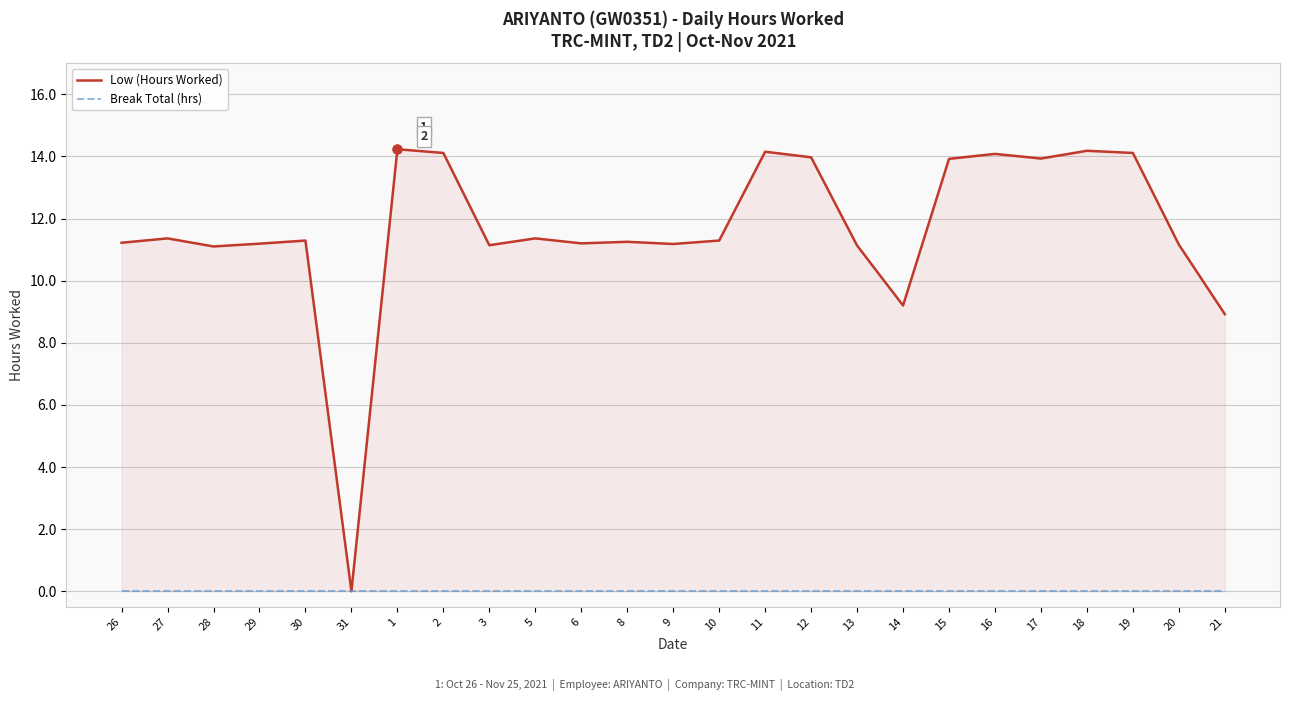

Is the value of Break Total (hrs) at 18 greater than the value of Low (Hours Worked) at 1?

No